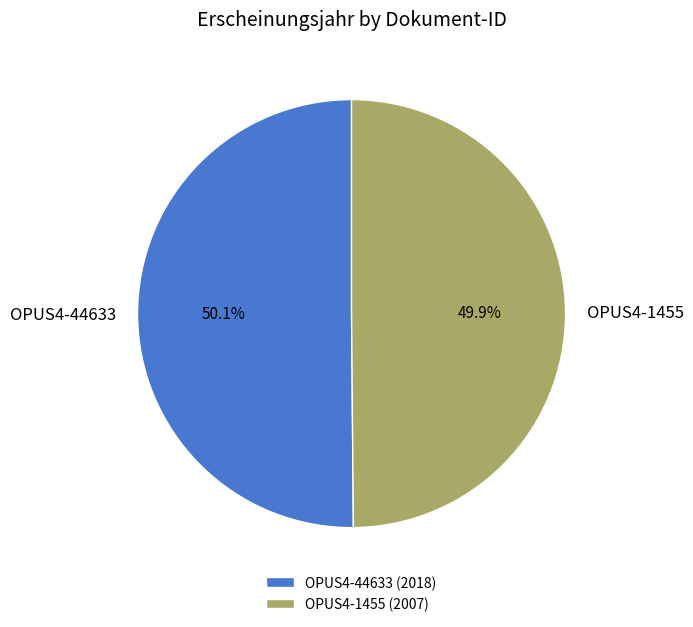

What is the ratio of the value at OPUS4-1455 to the value at OPUS4-44633?

1.0